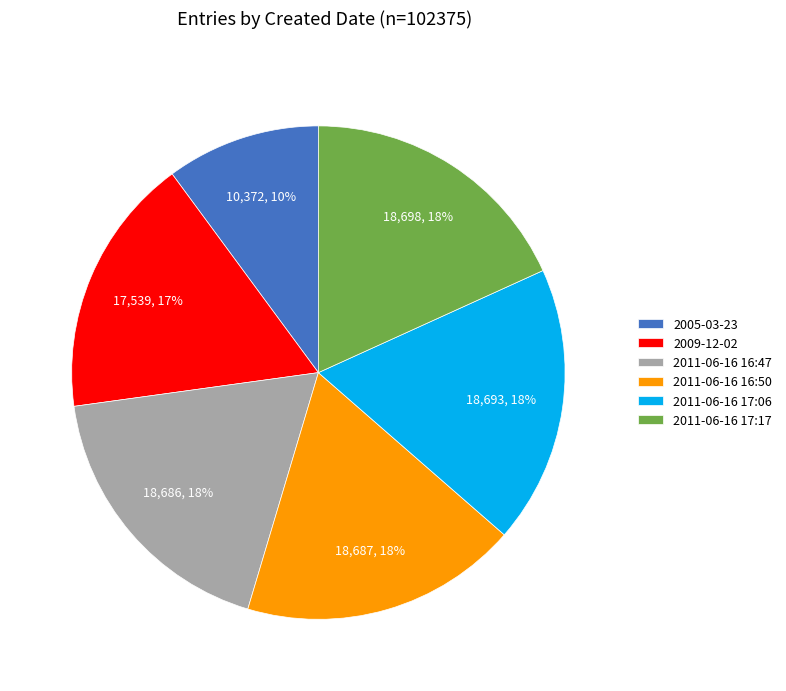

To the nearest percent, what is the difference between the largest and smallest slice percentages?

8%